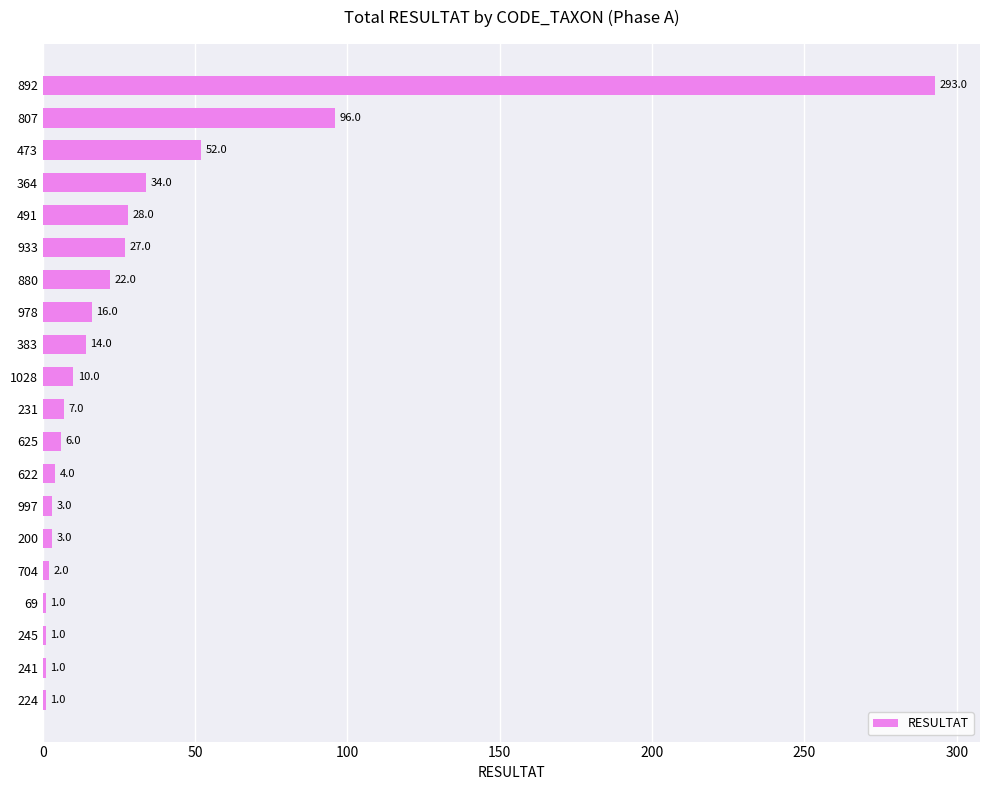

Reading bottom to top, extract all data points from this chart.

224=1	241=1	245=1	69=1	704=2	200=3	997=3	622=4	625=6	231=7	1028=10	383=14	978=16	880=22	933=27	491=28	364=34	473=52	807=96	892=293